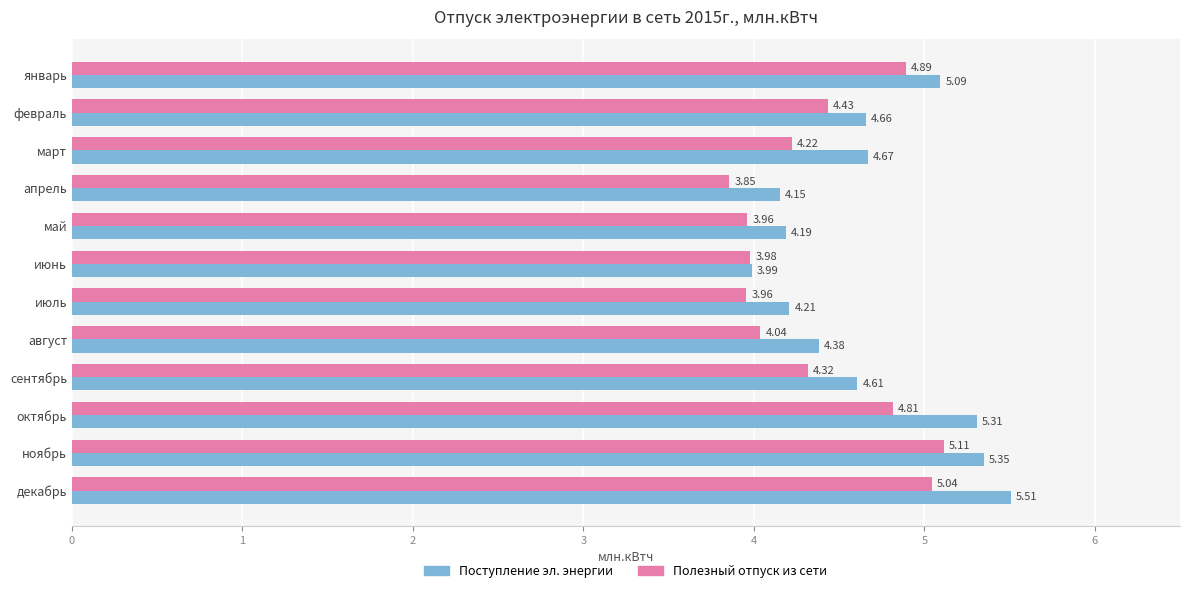

How many data points in Поступление эл. энергии are above 4?

11